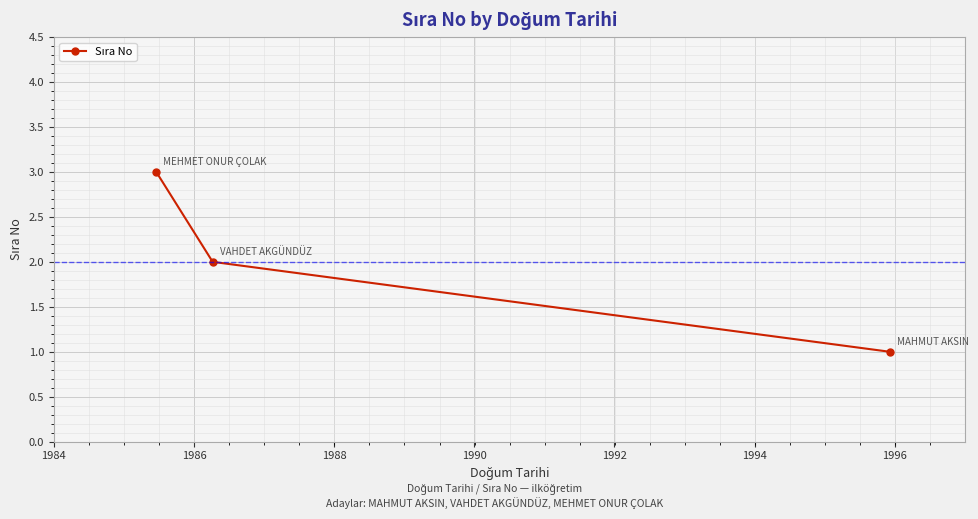

What is the maximum value shown in the chart?

3